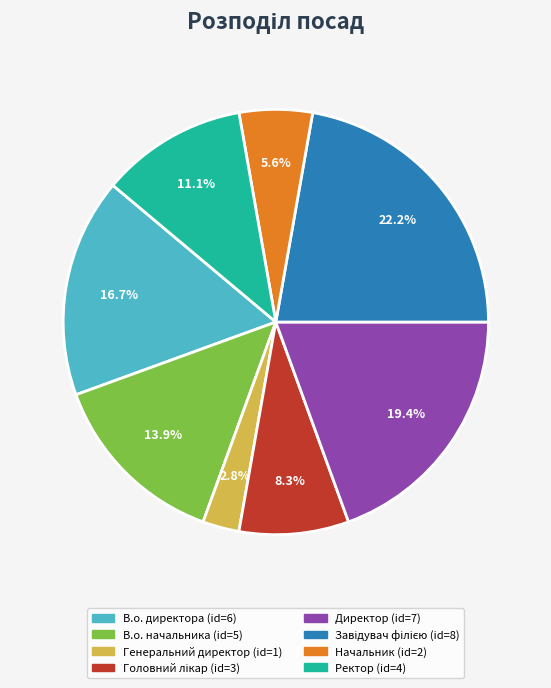

Does Начальник represent more than half of the total?

No